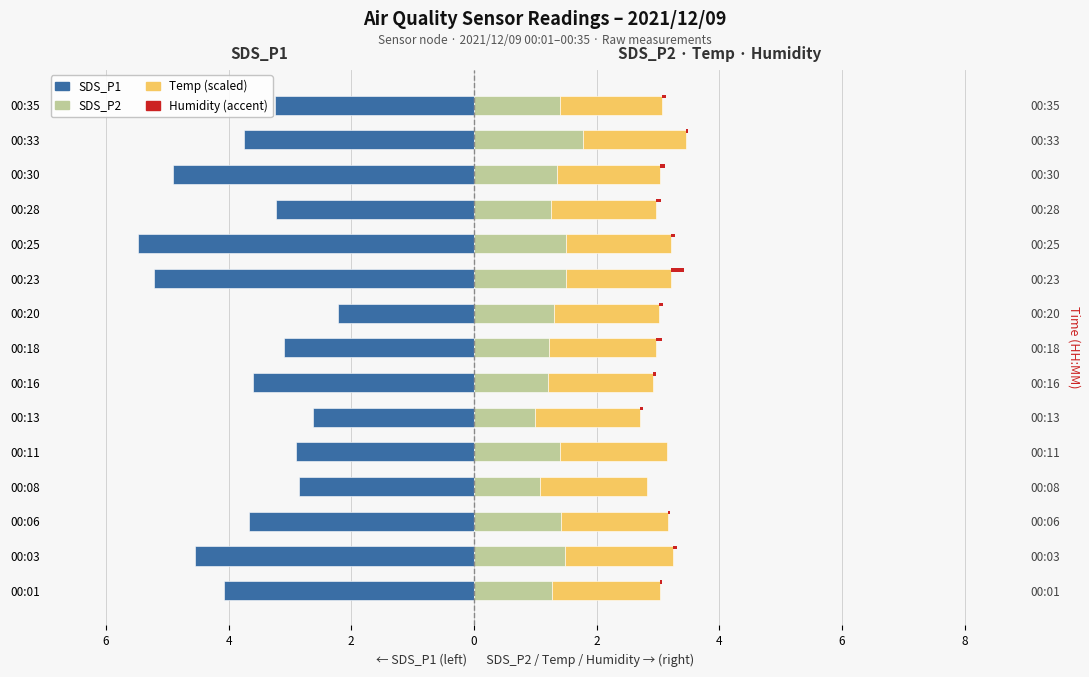

Rank the series at 00:25 from highest to lowest value.

Temp (scaled), SDS_P2, Humidity (accent), SDS_P1